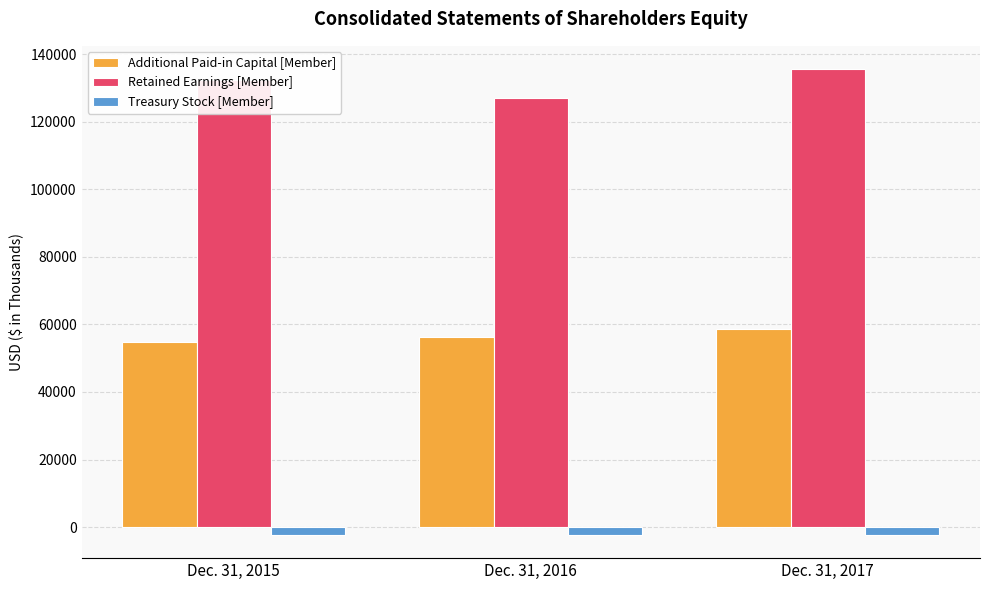

Rank the series by their maximum value, from highest to lowest.

Retained Earnings [Member], Additional Paid-in Capital [Member], Treasury Stock [Member]